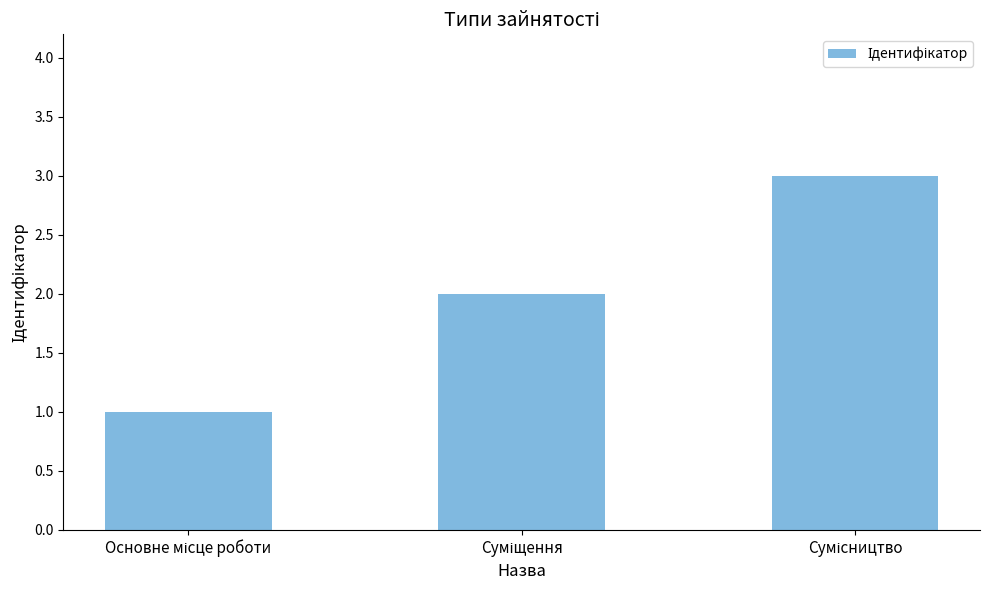

Reading left to right, transcribe all the data shown in this chart.

1	2	3